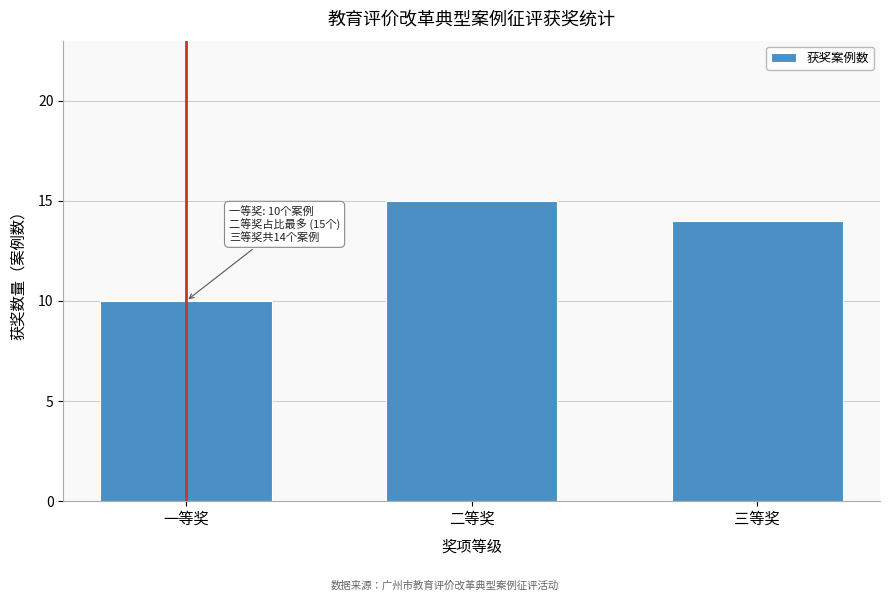

Reading right to left, what are all the values shown in this chart?

14	15	10